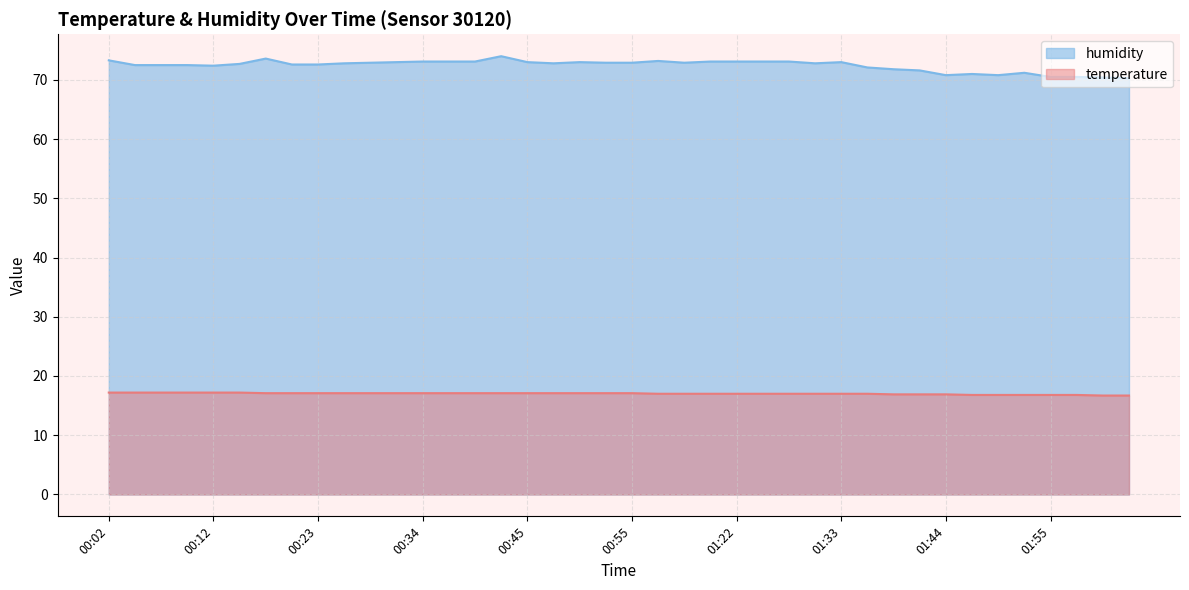

Rank the series by their average value, from lowest to highest.

temperature, humidity